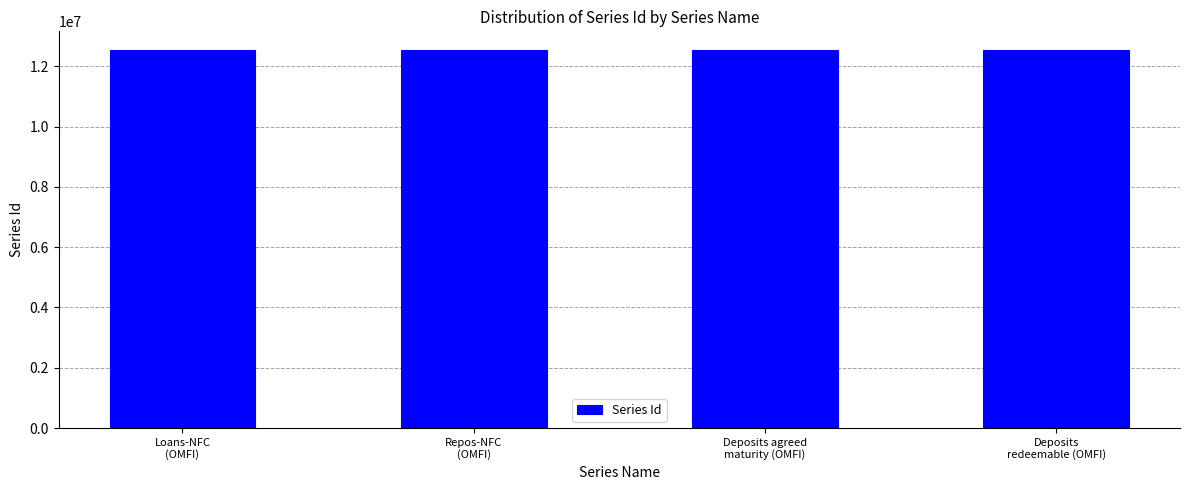

What is the maximum value shown in the chart?

12529683